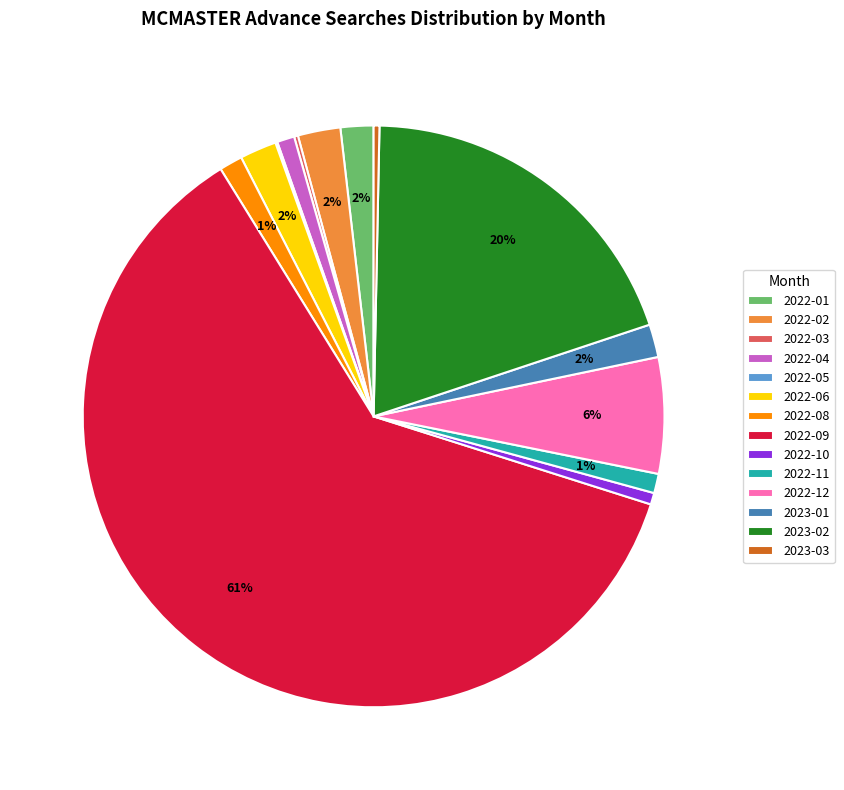

To the nearest percent, what is the average slice percentage?

7%